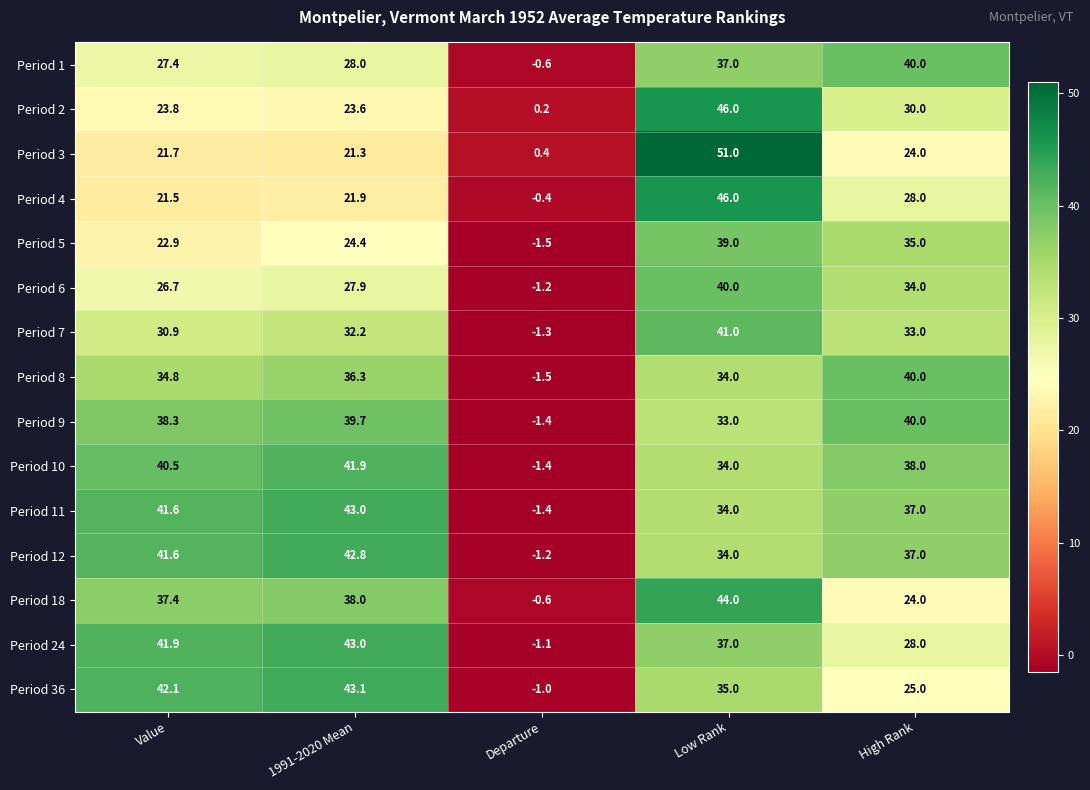

What is the greatest value displayed?

51.0